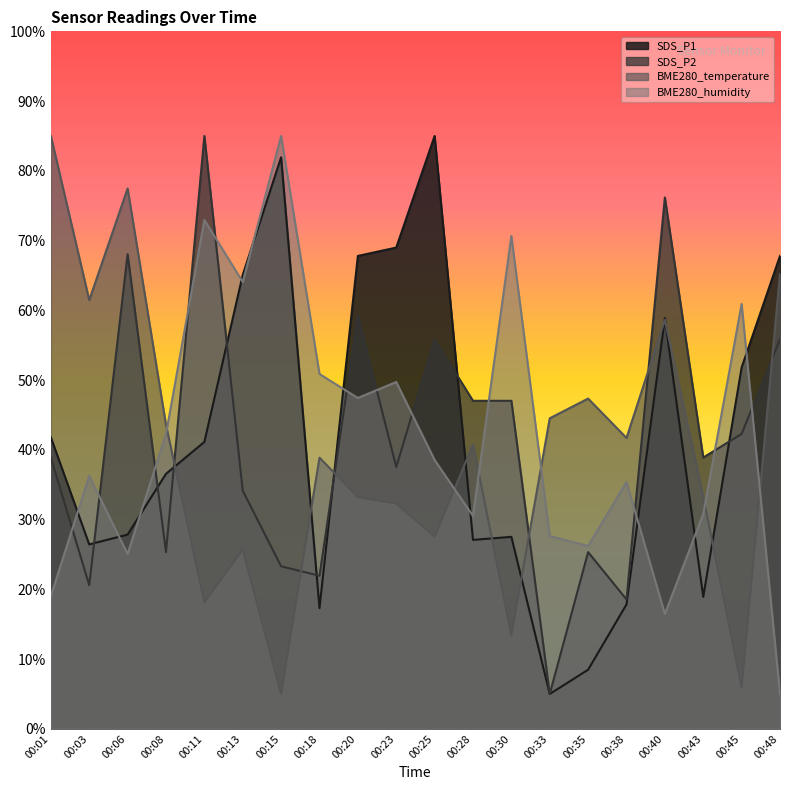

True or false: SDS_P1 and BME280_temperature intersect in this chart.

True